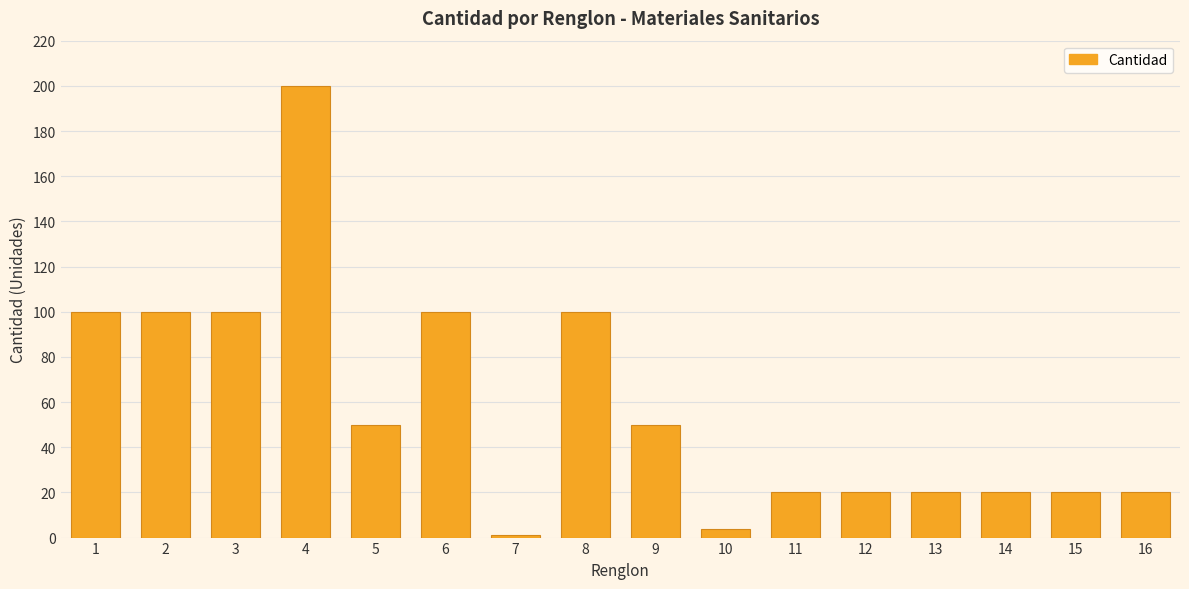

Is it true that the value at 15 is 8?

False